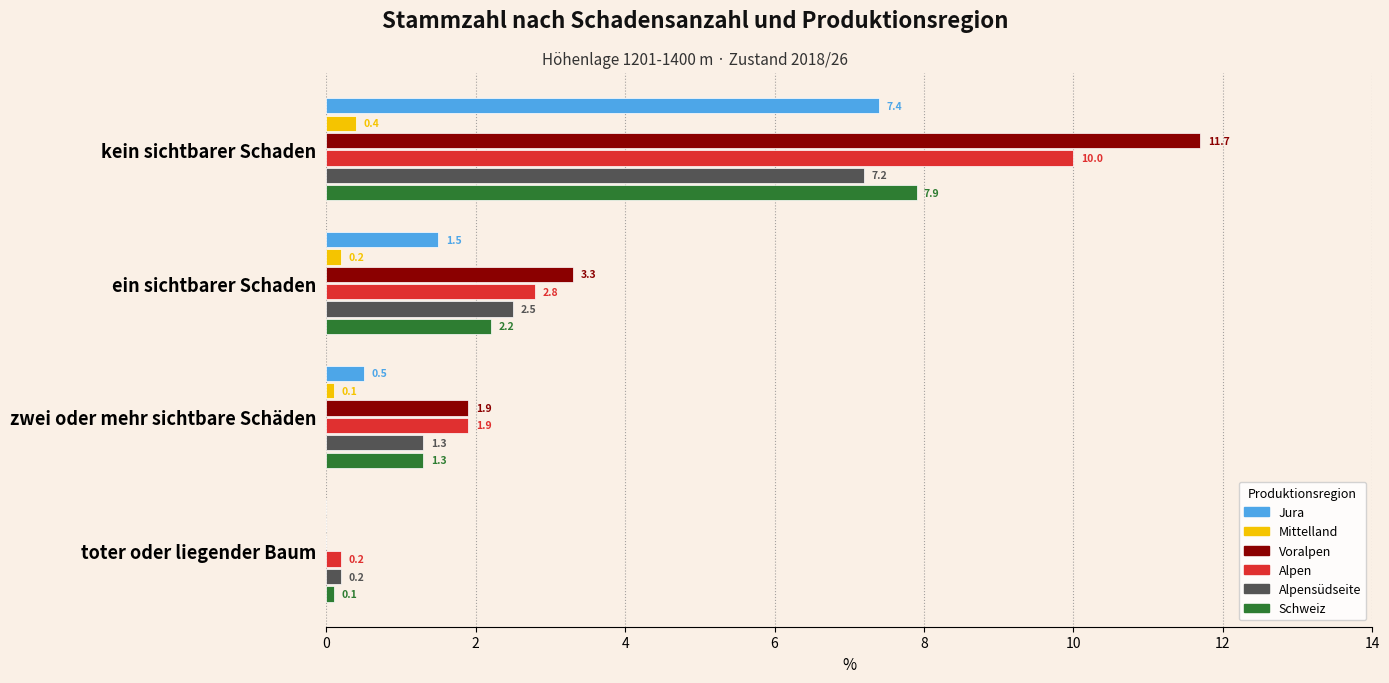

Which series has the largest total across all categories?

Voralpen